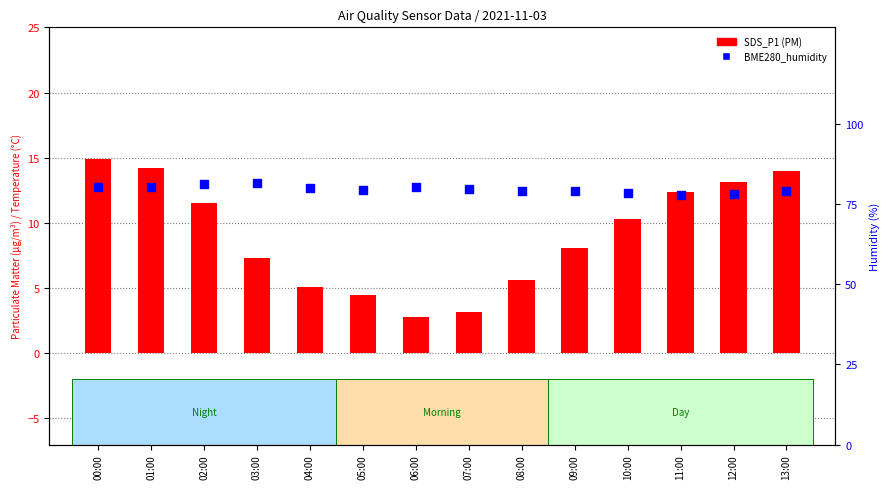

Is the value of SDS_P1 at 13:00 greater than the value of BME280_humidity at 08:00?

No